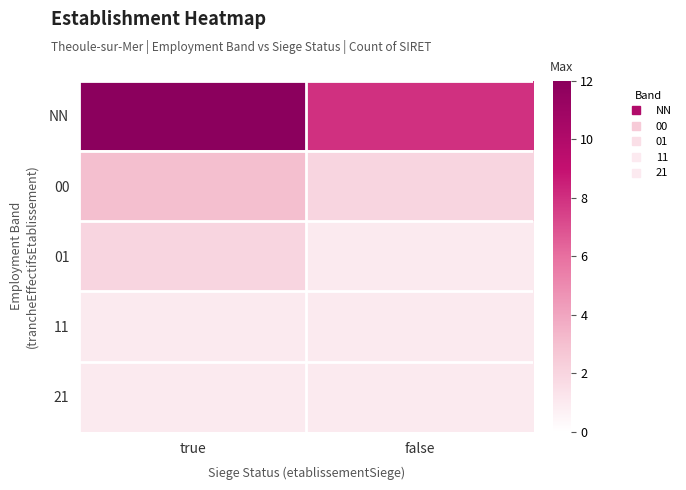

Reading left to right, extract all data points from this chart.

NN: true=12	false=8
00: true=3	false=2
01: true=2	false=1
11: true=1	false=1
21: true=1	false=1